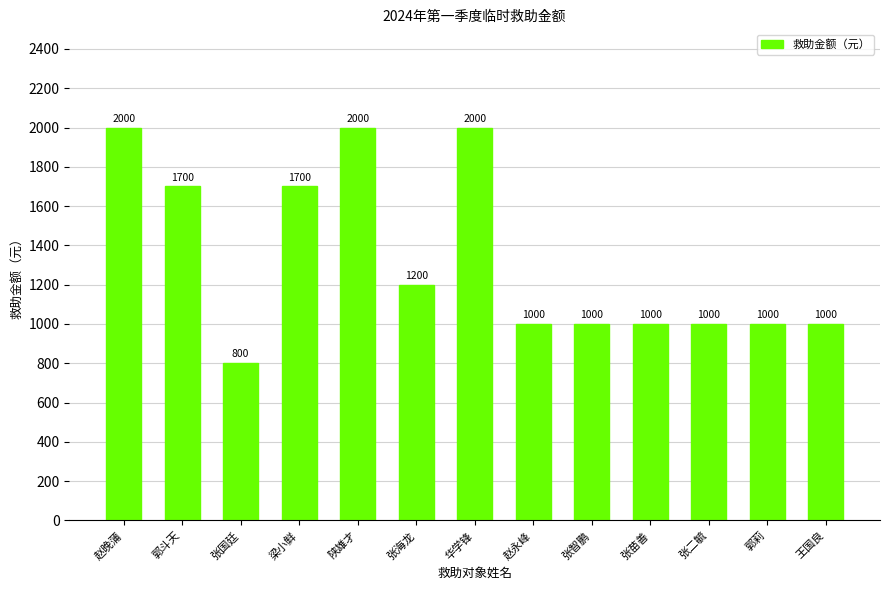

Between 郭莉 and 华学锋, which is larger?

华学锋